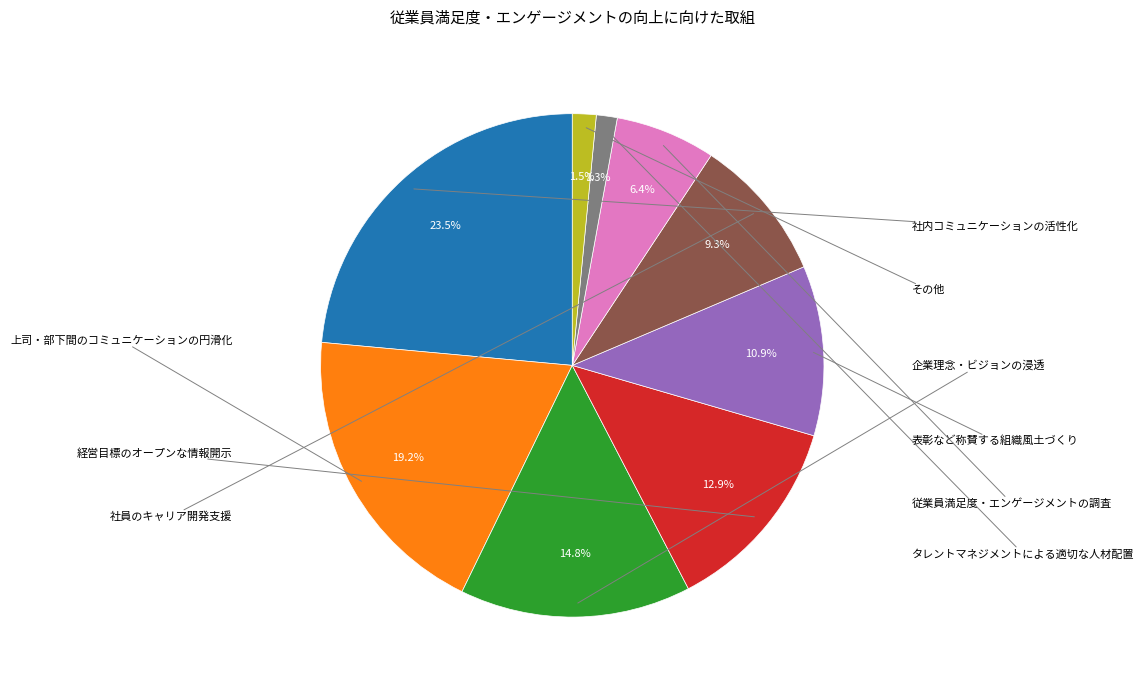

Is there a majority slice in this chart?

No